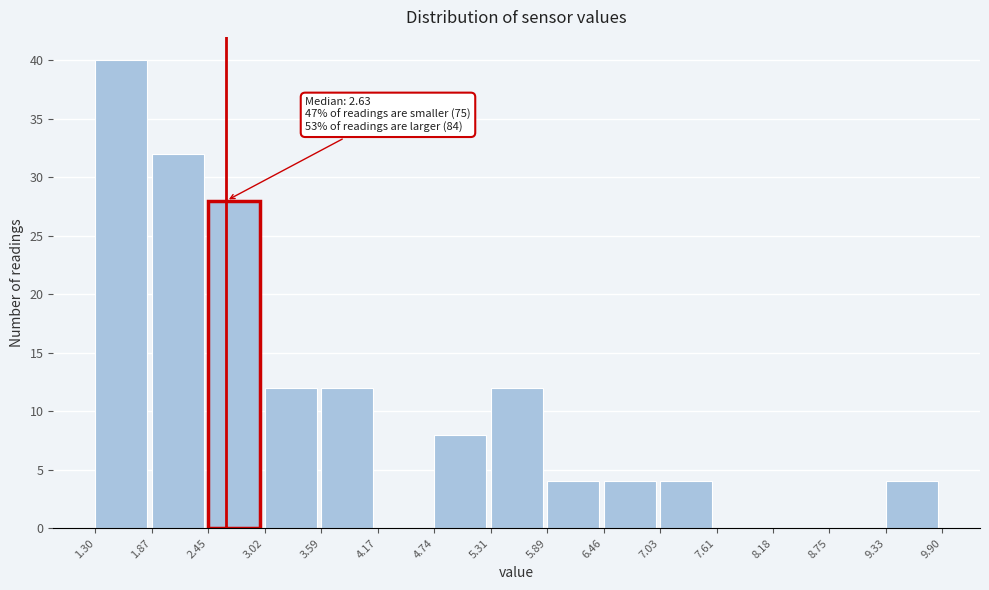

Over which range of the x-axis is the bar tallest?

1.30 to 1.87